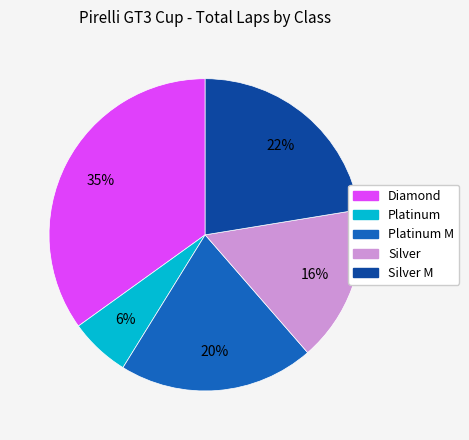

To the nearest percent, what is the average slice percentage?

20%